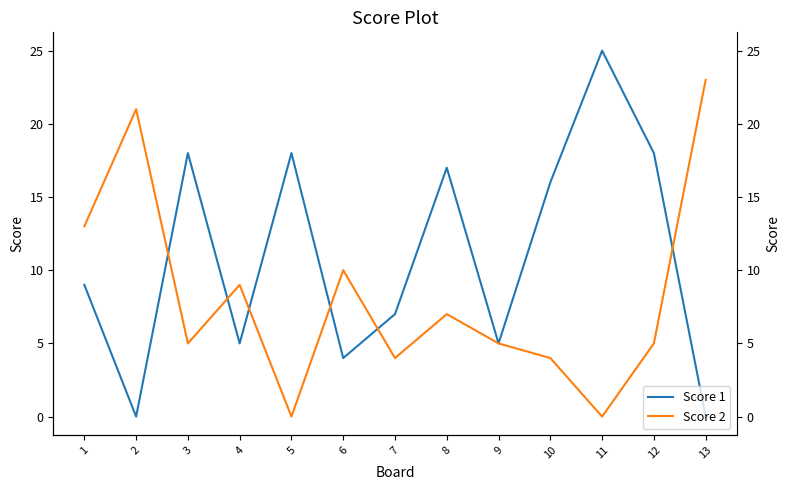

Reading right to left, extract all data points from this chart.

Score 1: 0	18	25	16	5	17	7	4	18	5	18	0	9
Score 2: 23	5	0	4	5	7	4	10	0	9	5	21	13